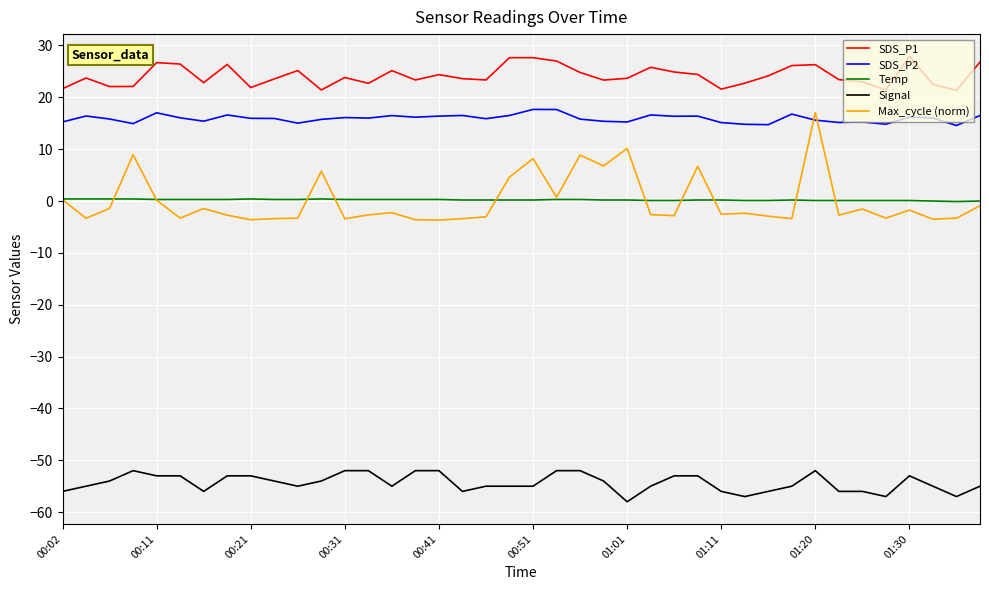

Which series has the largest range (max minus min)?

Max_cycle (norm)